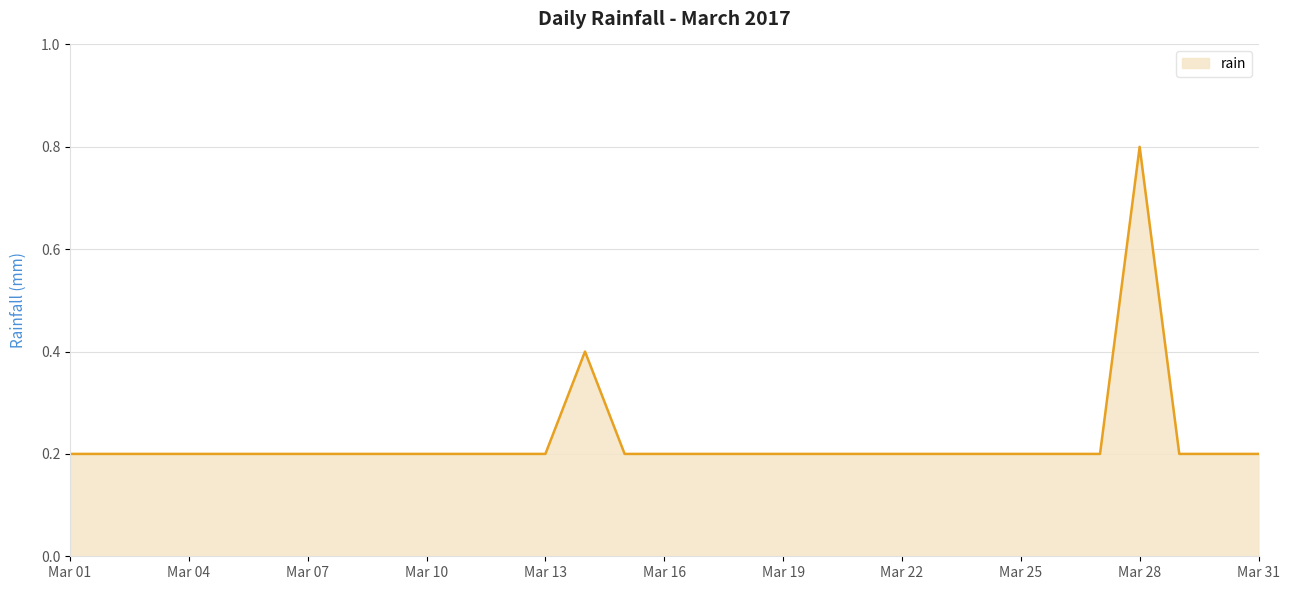

What is the maximum value shown in the chart?

0.8